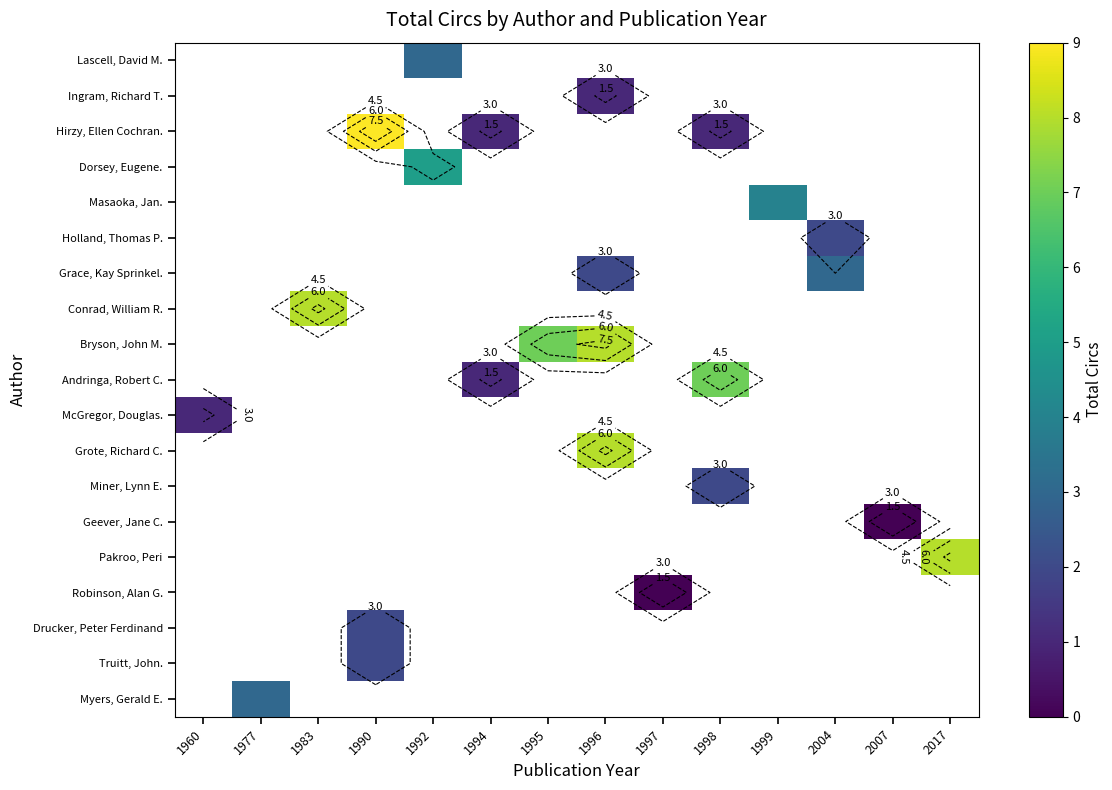

List the series in order of their peak value, highest first.

Myers, Gerald E., Truitt, John., Drucker, Peter Ferdinand, Robinson, Alan G., Pakroo, Peri, Geever, Jane C., Miner, Lynn E., Grote, Richard C., McGregor, Douglas., Andringa, Robert C., Bryson, John M., Conrad, William R., Grace, Kay Sprinkel., Holland, Thomas P., Masaoka, Jan., Dorsey, Eugene., Hirzy, Ellen Cochran., Ingram, Richard T., Lascell, David M.